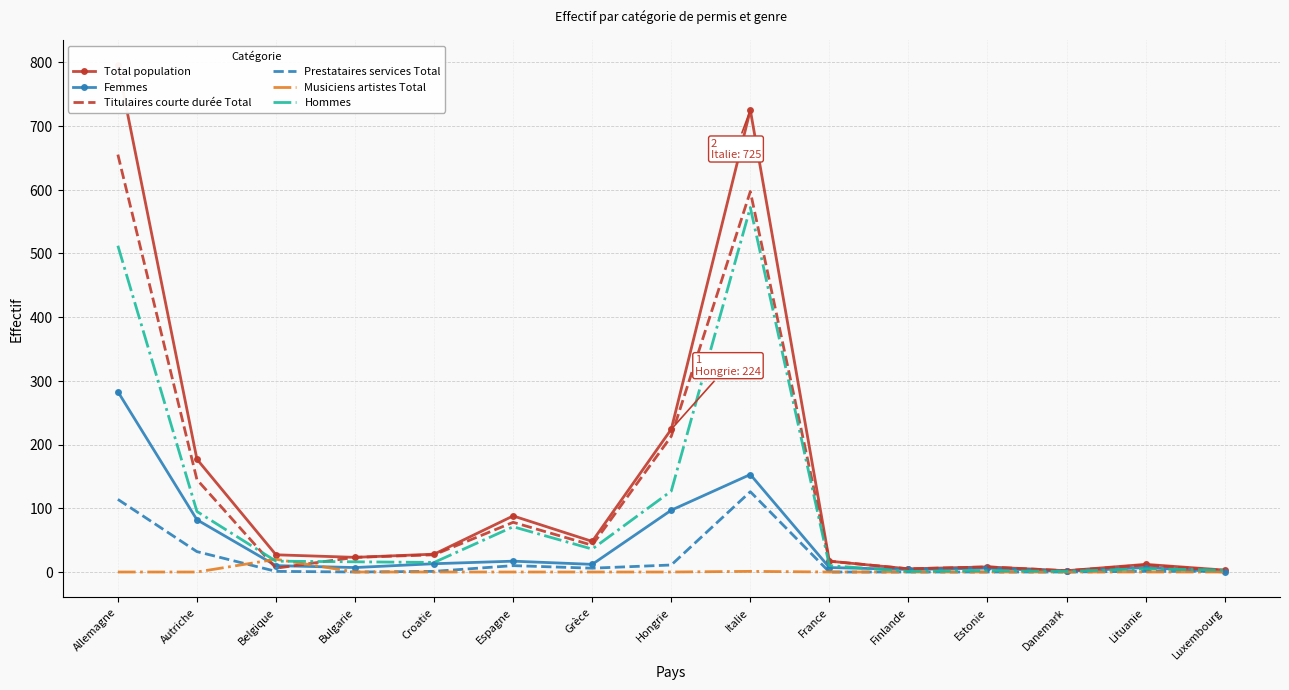

True or false: Musiciens artistes Total has more than 2 points higher than both neighbors.

False